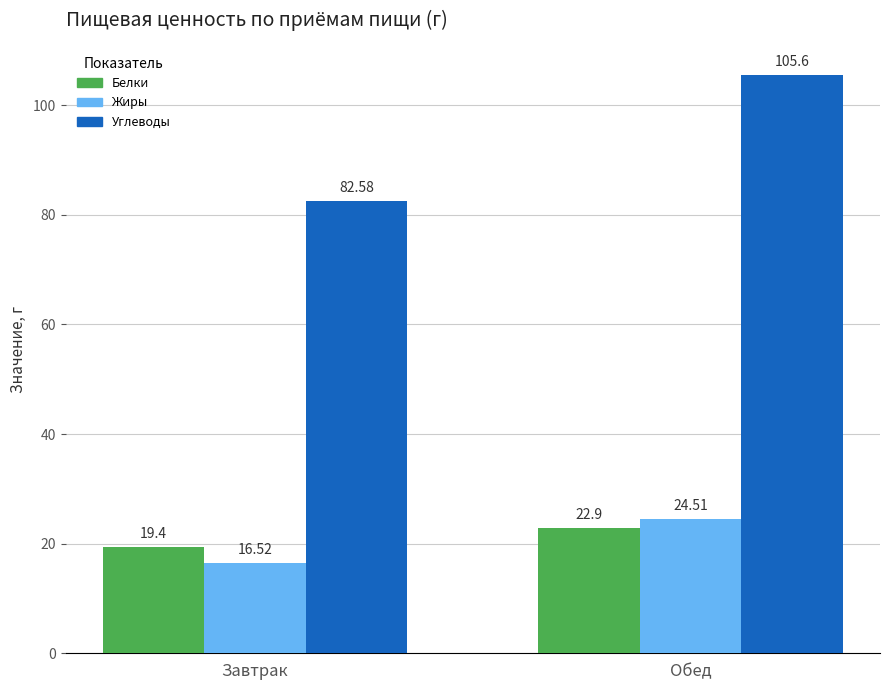

At which category is the sum across all series the highest?

Обед